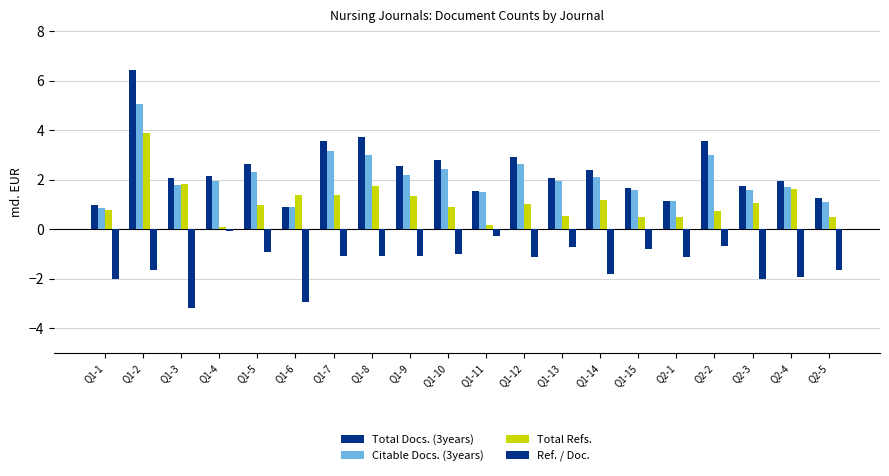

How many bars are there in total?

80